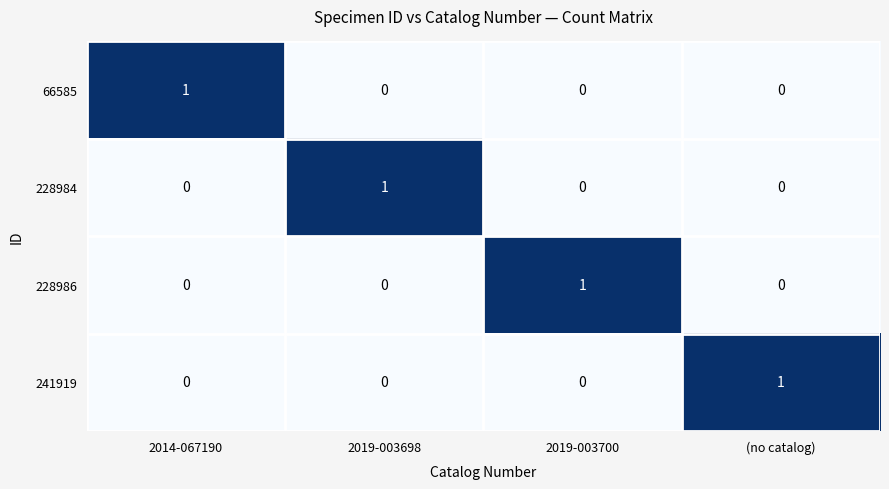

The value of 66585 at 2019-003698 is 0. True or false?

True